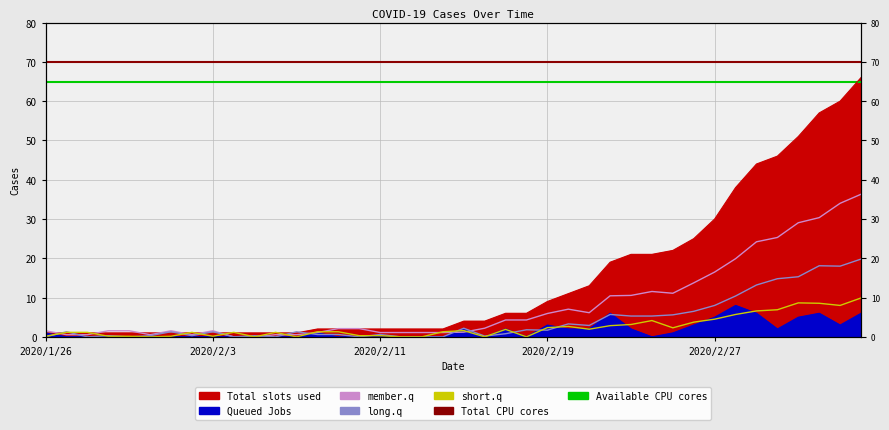

What is the value of the daily_cases point at the 34th from the left?

8